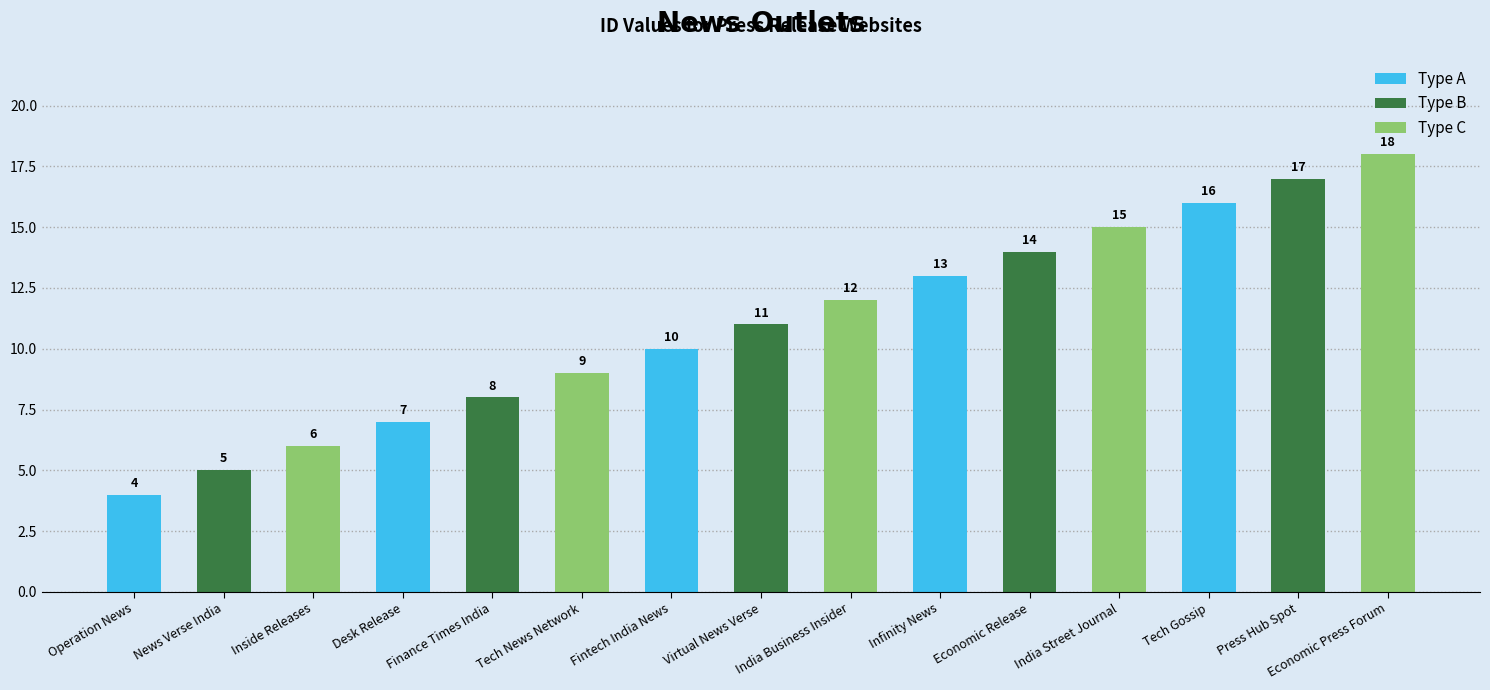

Which category has the highest value across all series?

Press Hub Spot